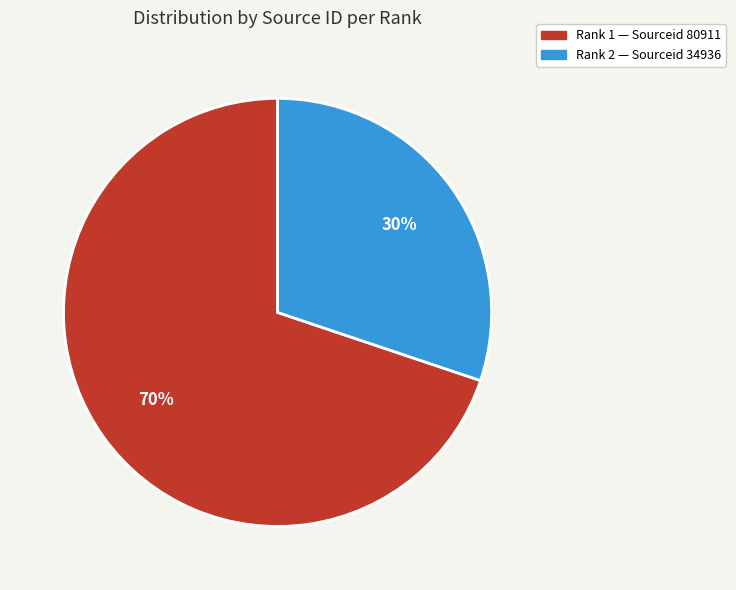

To the nearest percent, what is the difference between the largest and smallest slice percentages?

40%